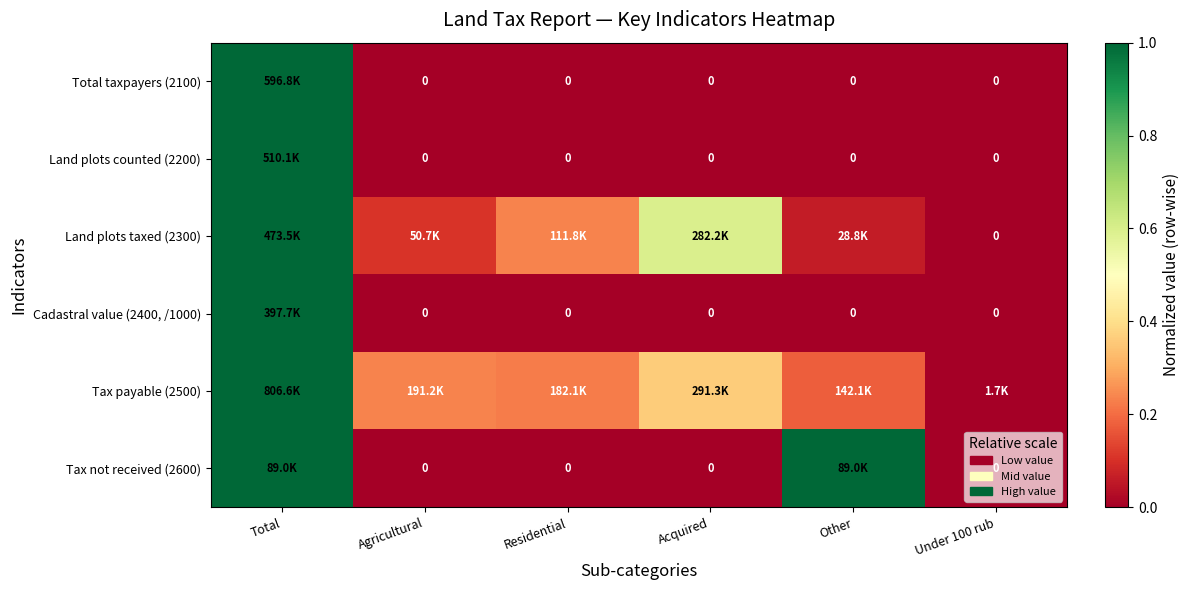

The value of Tax payable (2500) at Residential is 0.1. True or false?

False